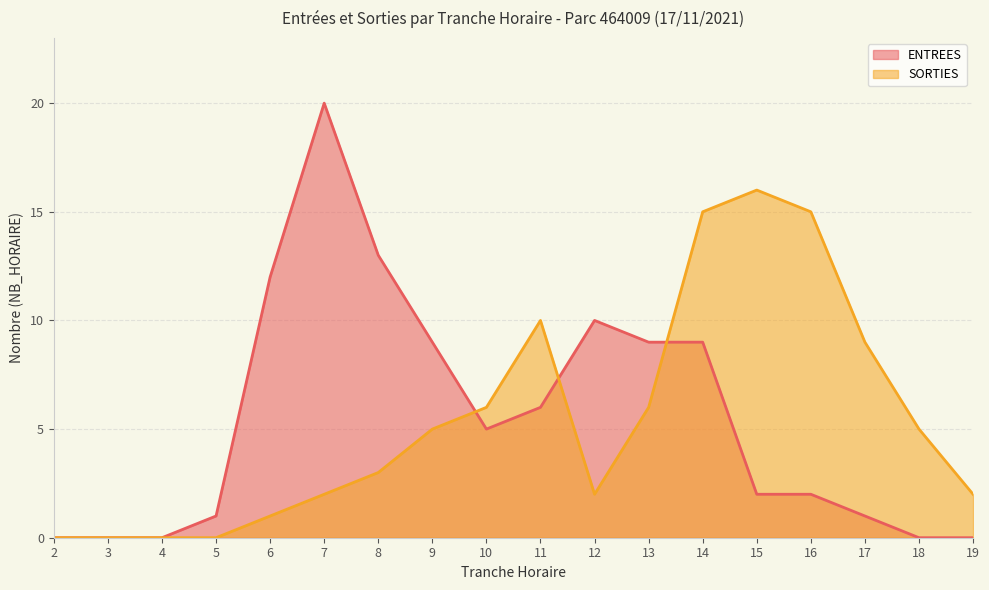

Where is the first local maximum for ENTREES?

7